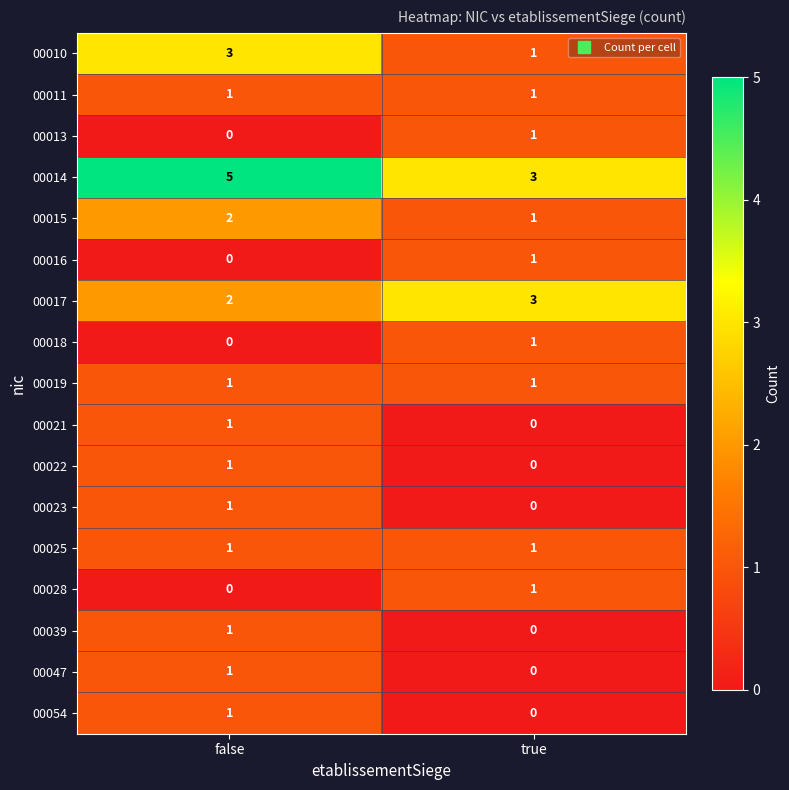

List the labels in order of 00017 value, largest first.

true, false